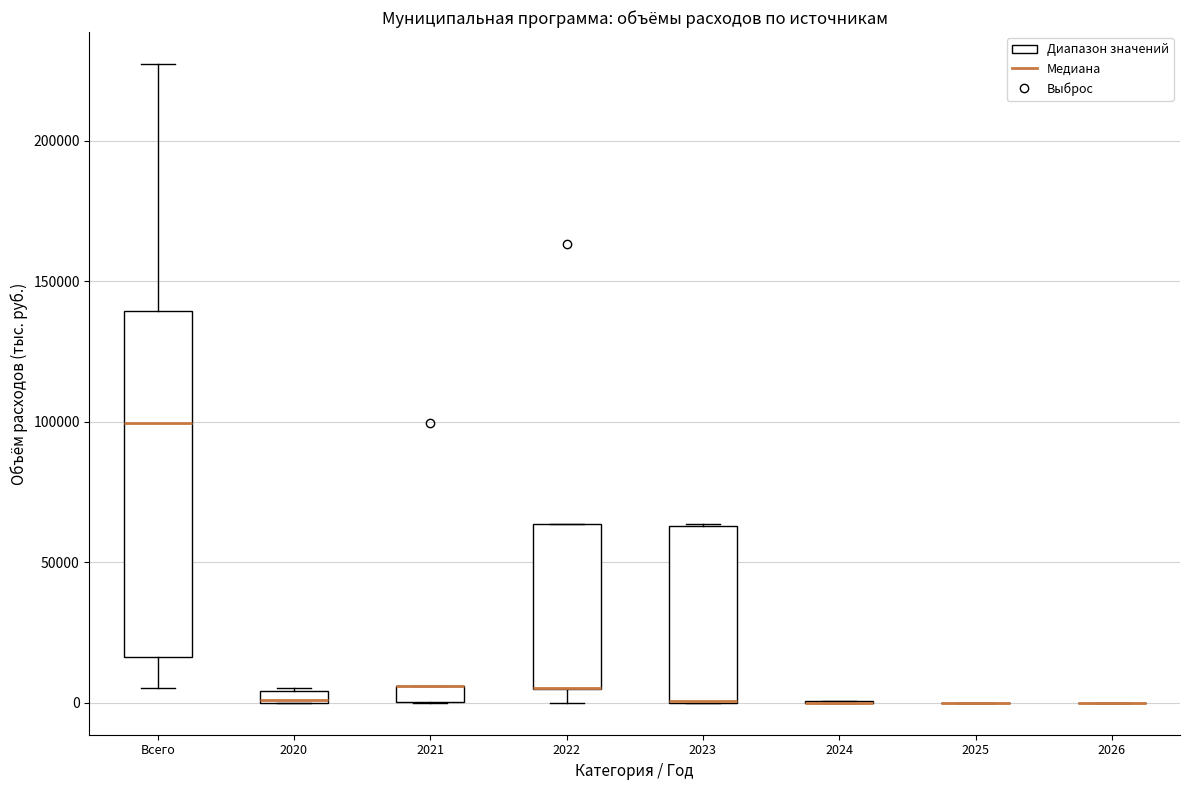

Comparing the boxes themselves (not the whiskers), which one is the tallest?

Всего